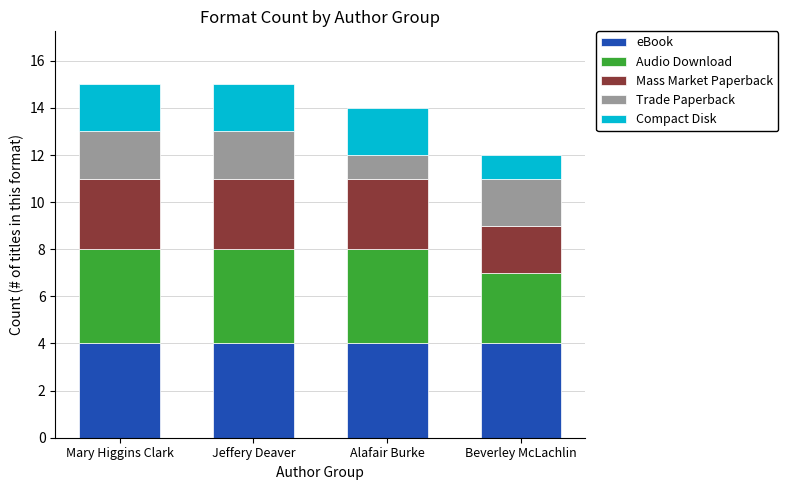

The value of eBook at Mary Higgins Clark is 4. True or false?

True